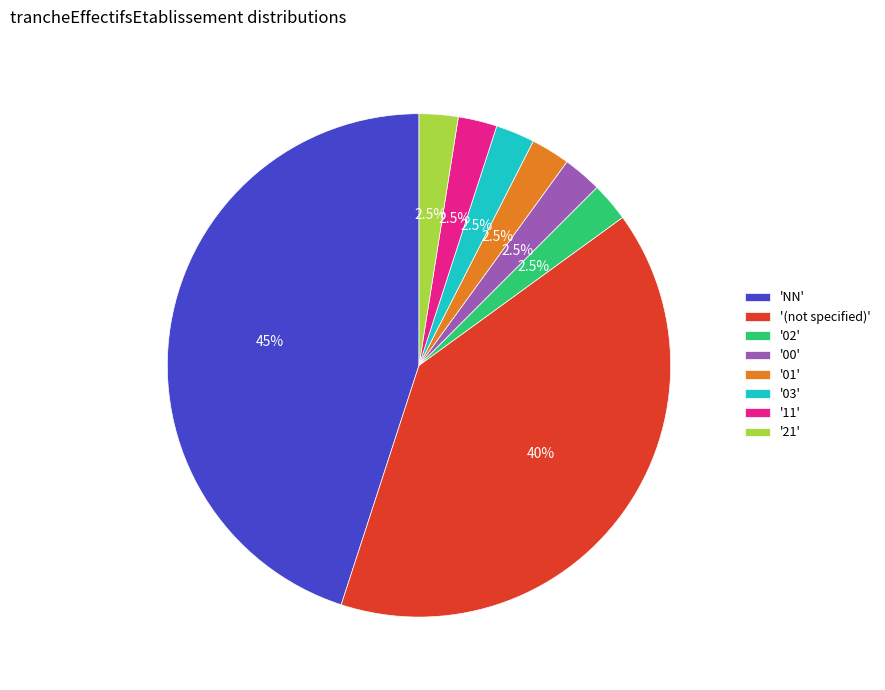

Between '00' and '(not specified)', which is larger?

'(not specified)'